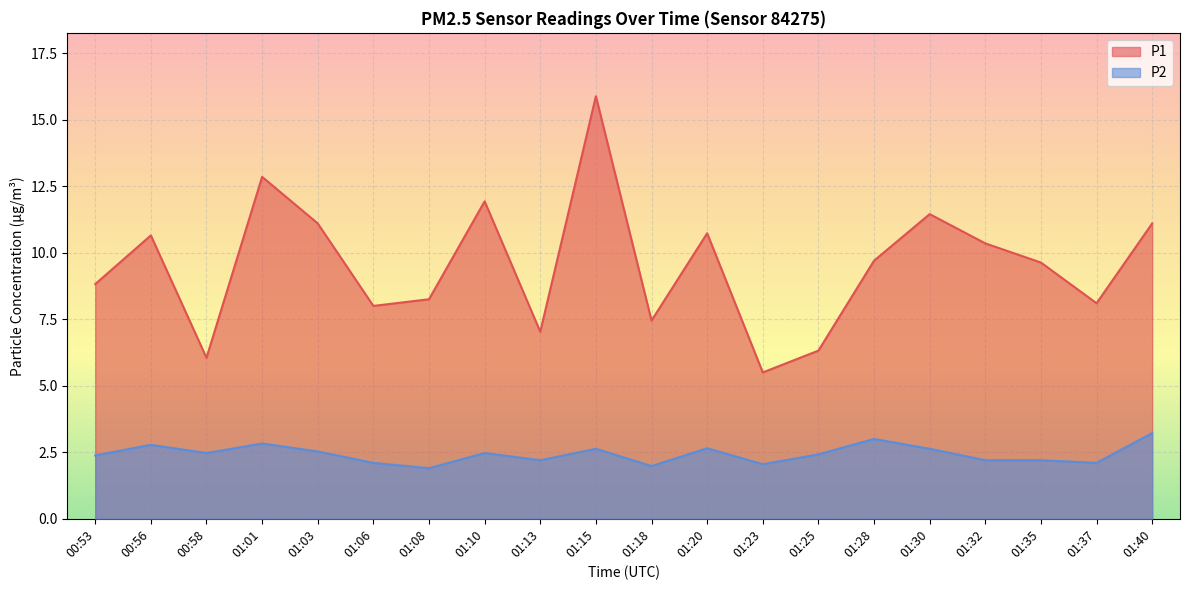

Which series changed the most between 01:03 and 01:23?

P1